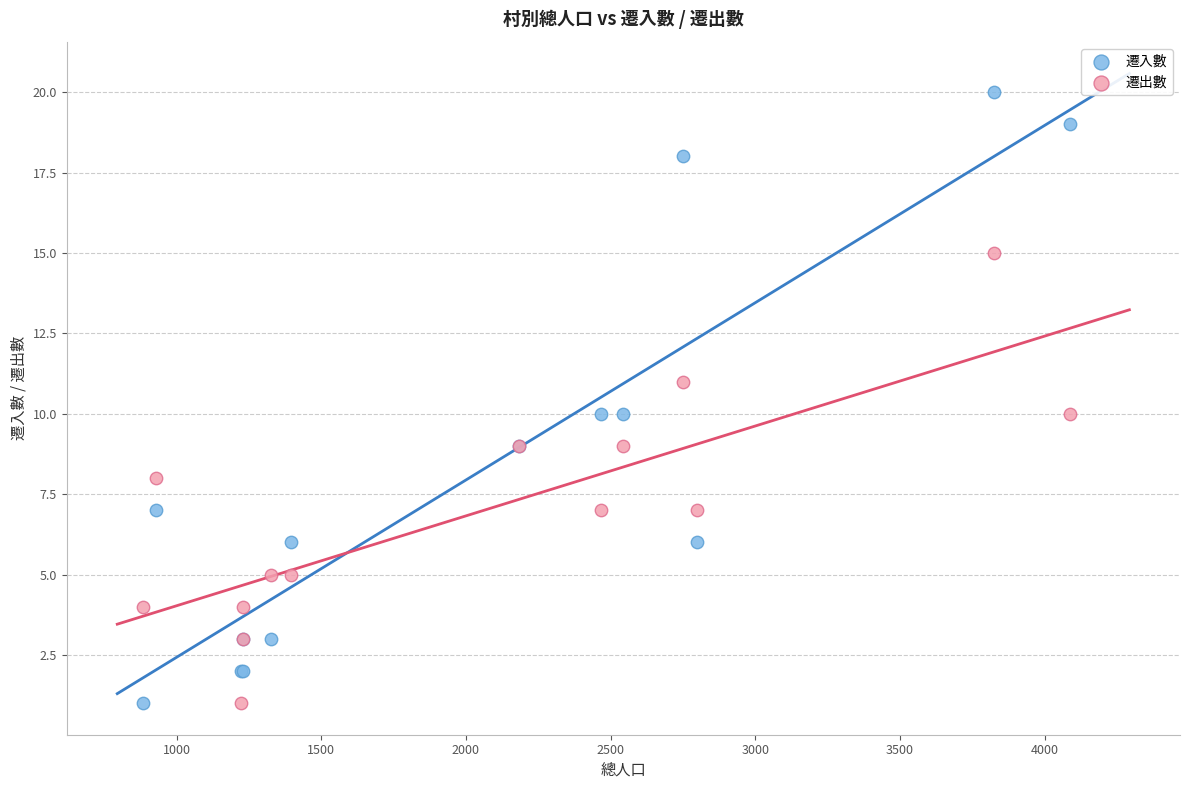

Which series has the widest spread of Y values?

遷入數